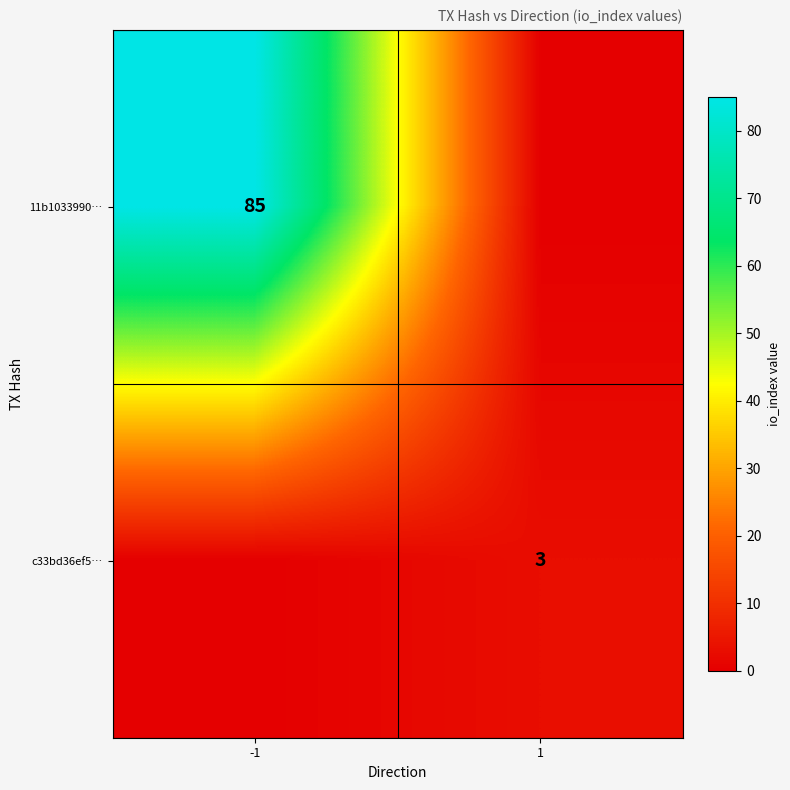

Is the value of c33bd36ef5… at 1 greater than the value of 11b1033990… at -1?

No